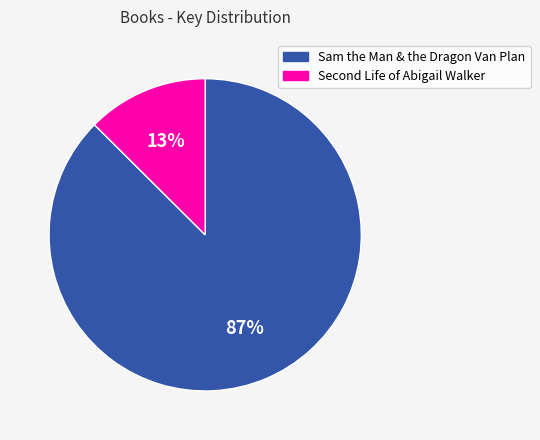

Count the number of slices in the pie.

2